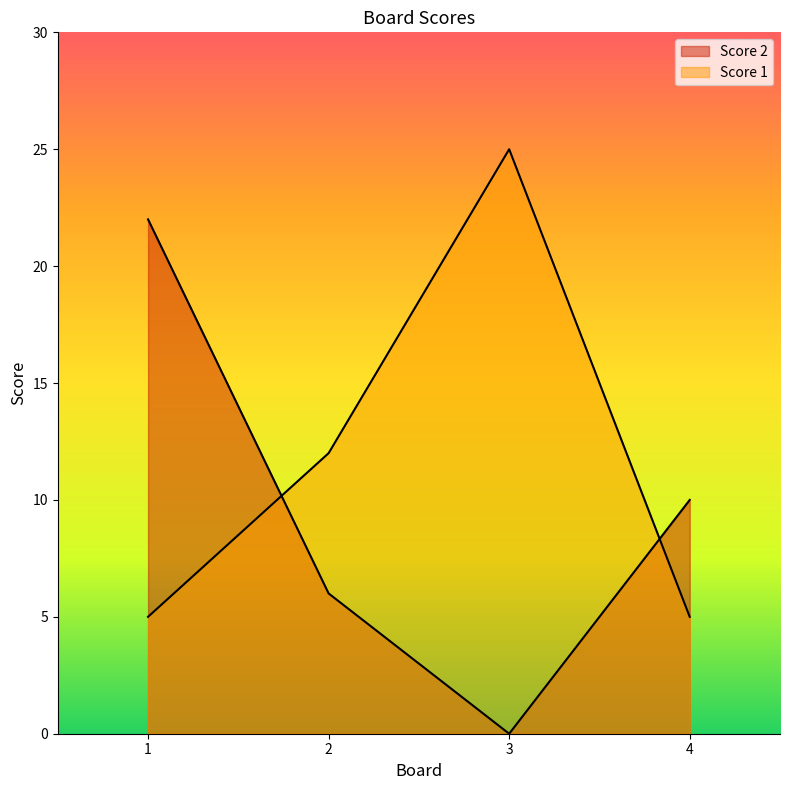

List the labels in order of Score 2 value, largest first.

1, 4, 2, 3